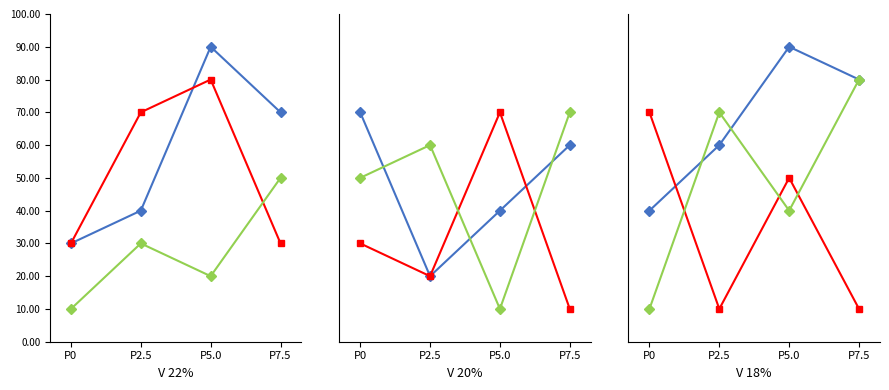

What is the sum of the Type B values at P7.5 and P5.0?

60